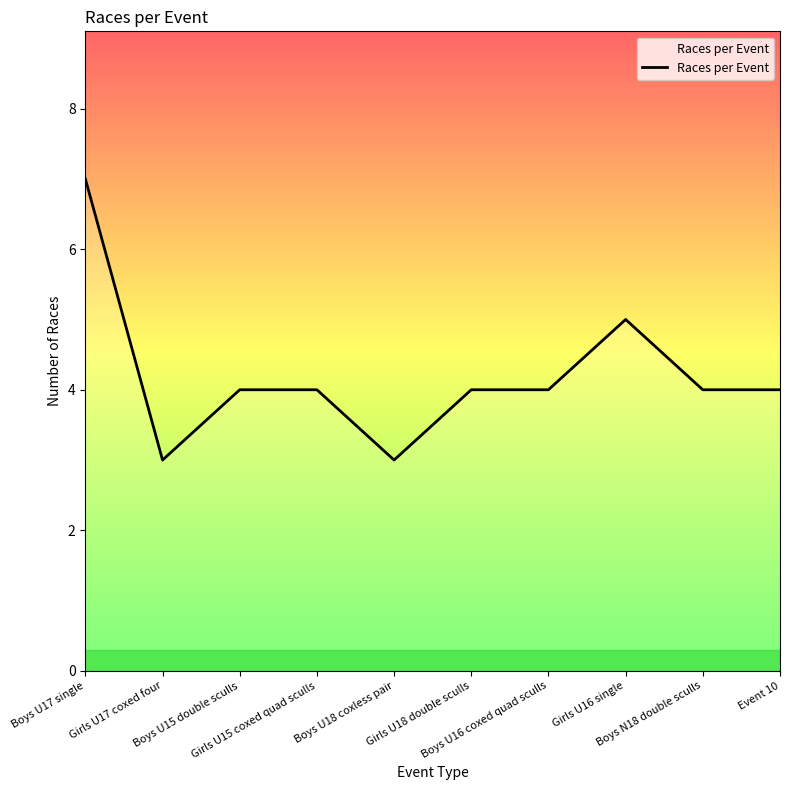

What is the change in value from Boys U16 coxed quad sculls to Girls U16 single?

+1